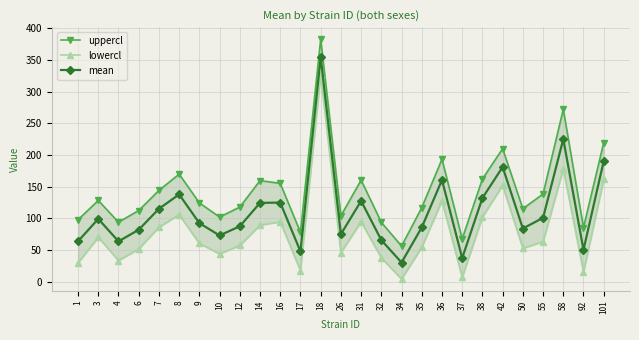

What is the value of the uppercl point at the 22nd from the left?

210.0